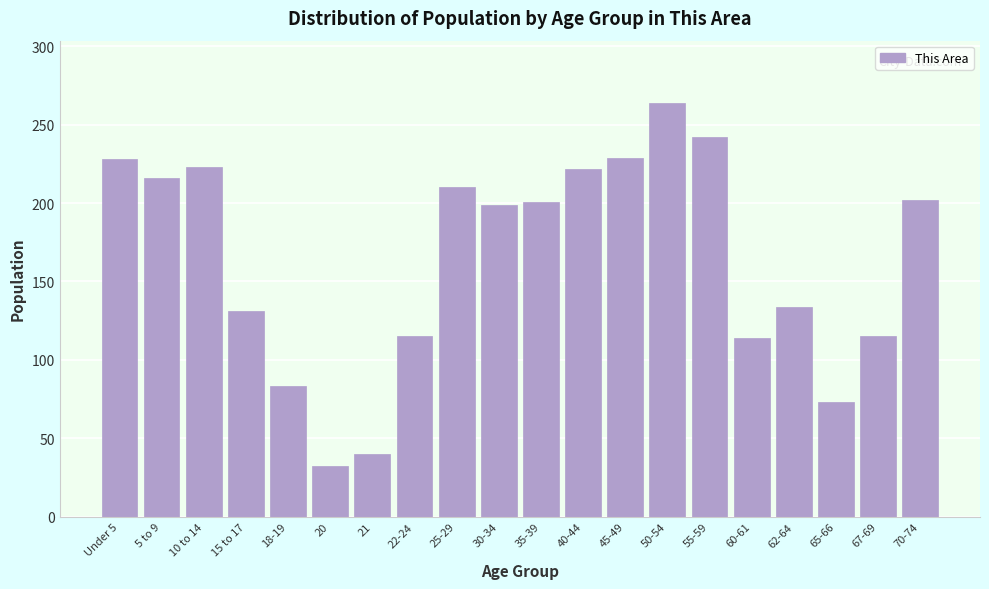

What is the difference between the maximum and second lowest values?

224